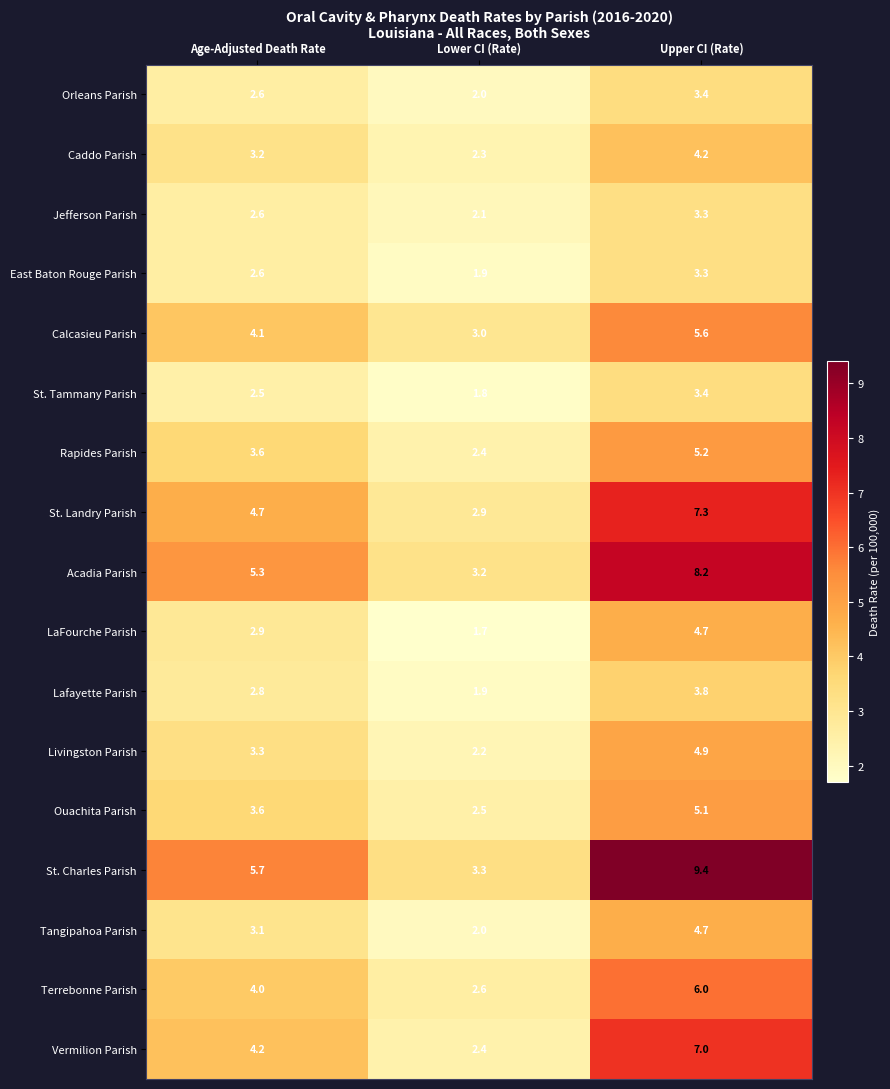

What is the lowest value of the St. Charles Parish series?

3.3